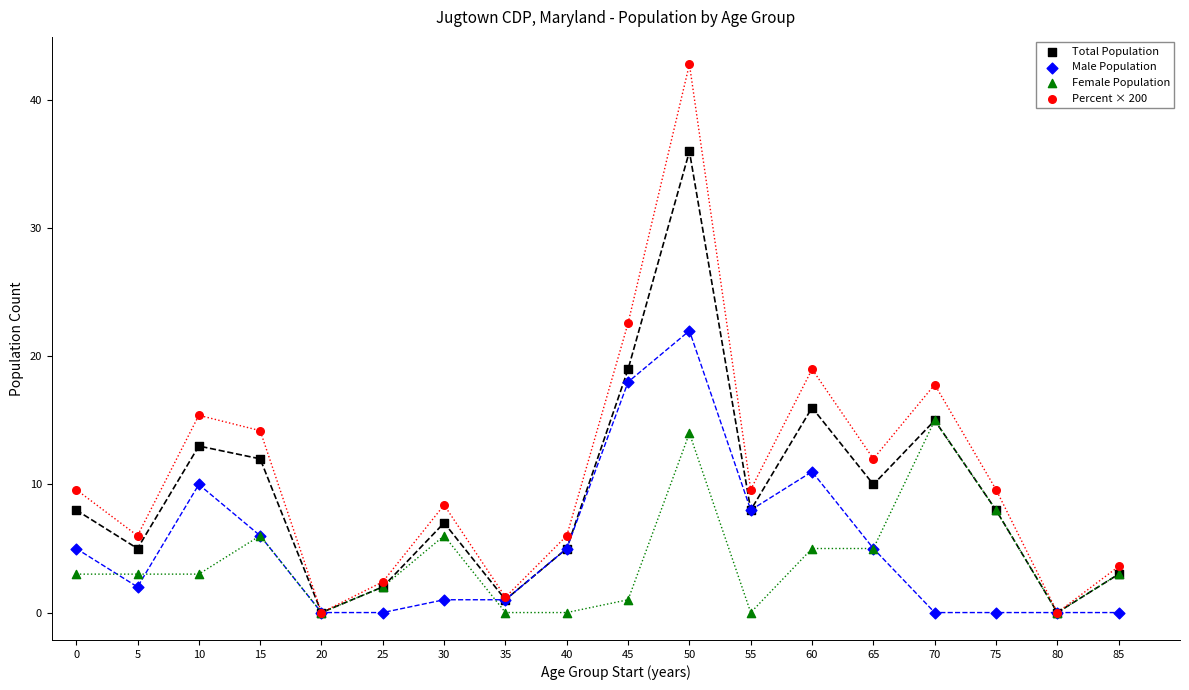

What are all the series names shown in the legend?

Total Population, Male Population, Female Population, Percent × 200